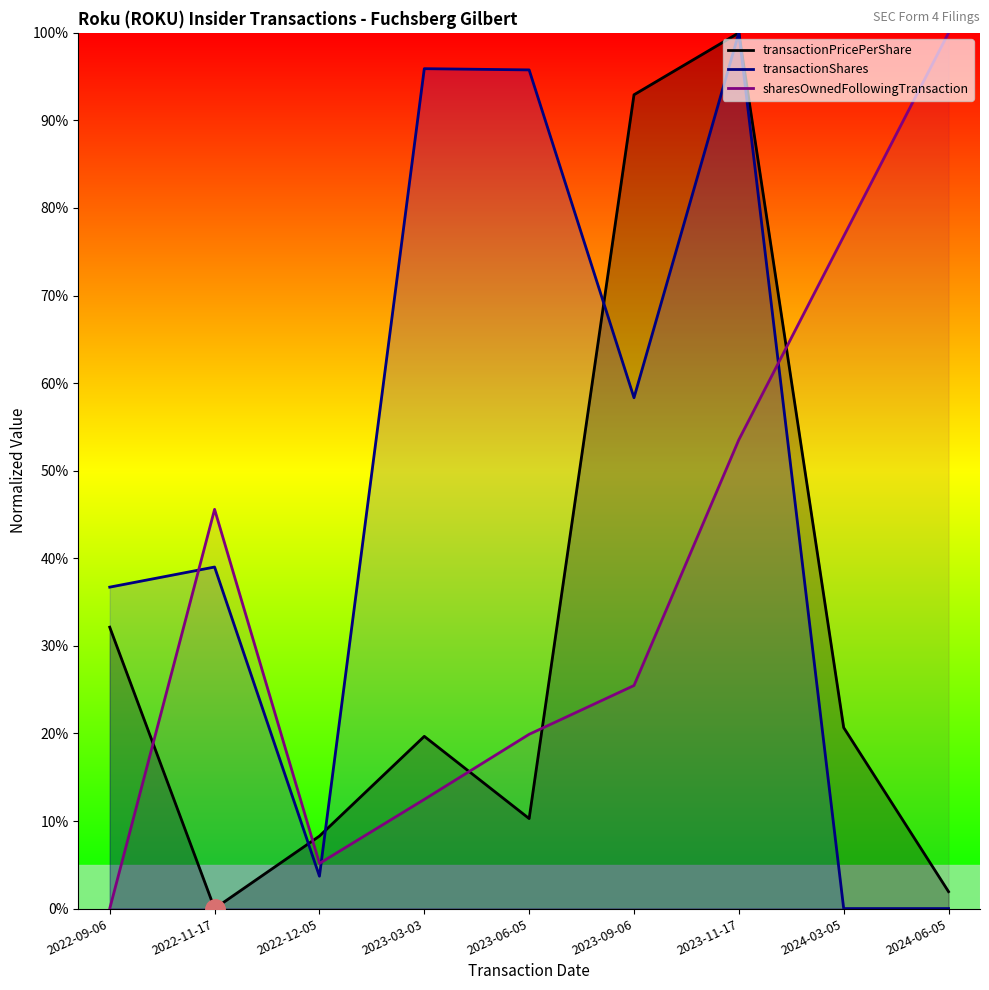

In transactionShares, how many points are lower than both neighbors (excluding endpoints)?

2